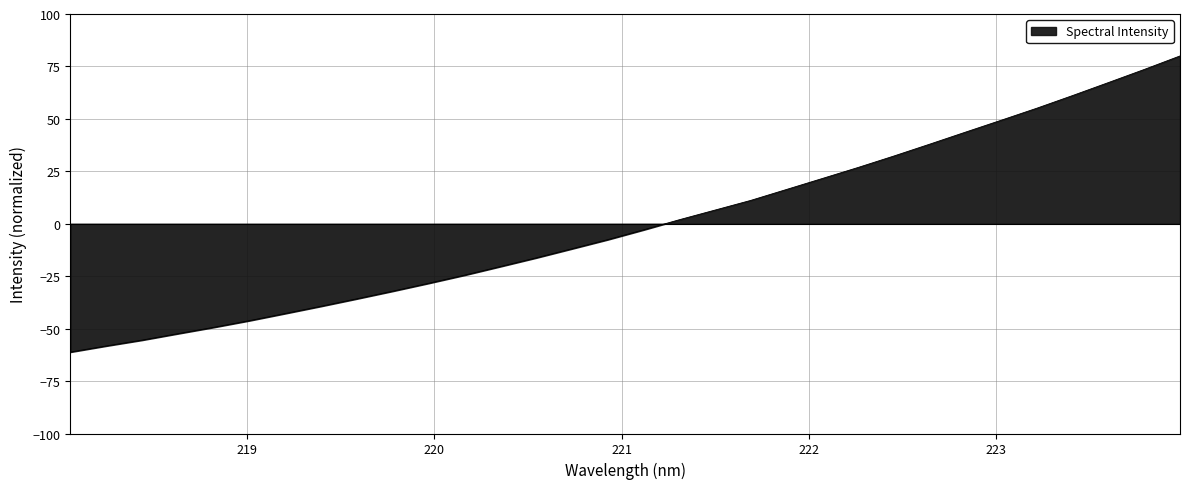

How many values are below -2?

17